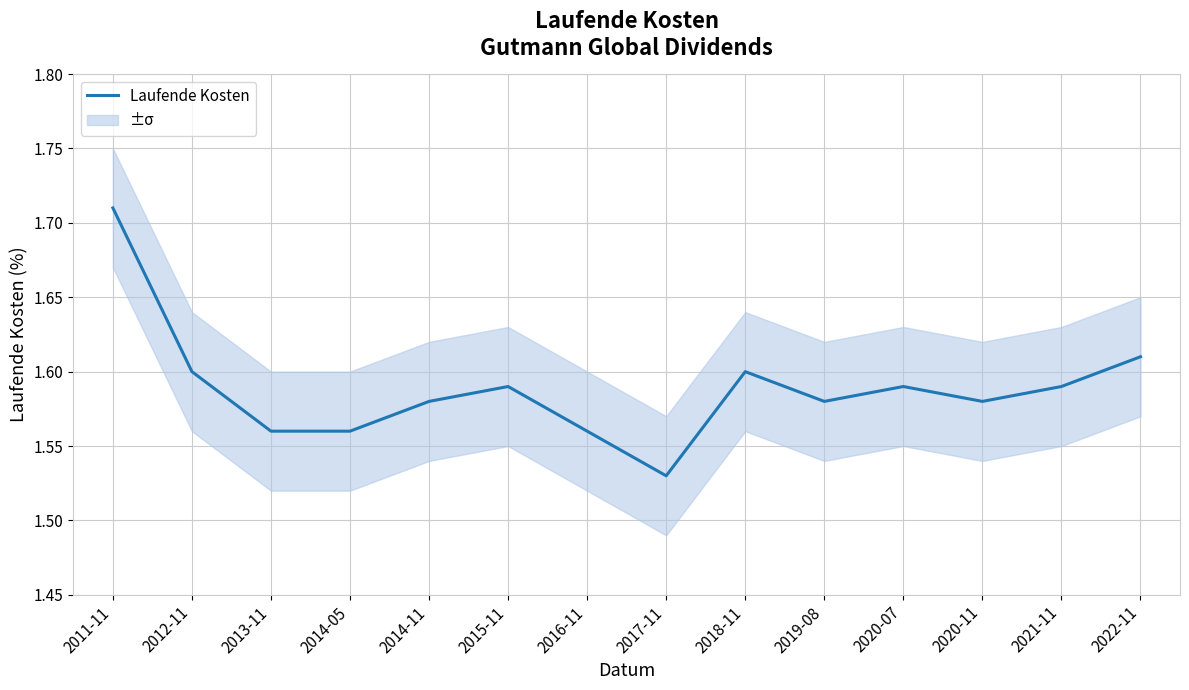

Reading left to right, what are all the values shown in this chart?

2011-11=1.7	2012-11=1.6	2013-11=1.6	2014-05=1.6	2014-11=1.6	2015-11=1.6	2016-11=1.6	2017-11=1.5	2018-11=1.6	2019-08=1.6	2020-07=1.6	2020-11=1.6	2021-11=1.6	2022-11=1.6